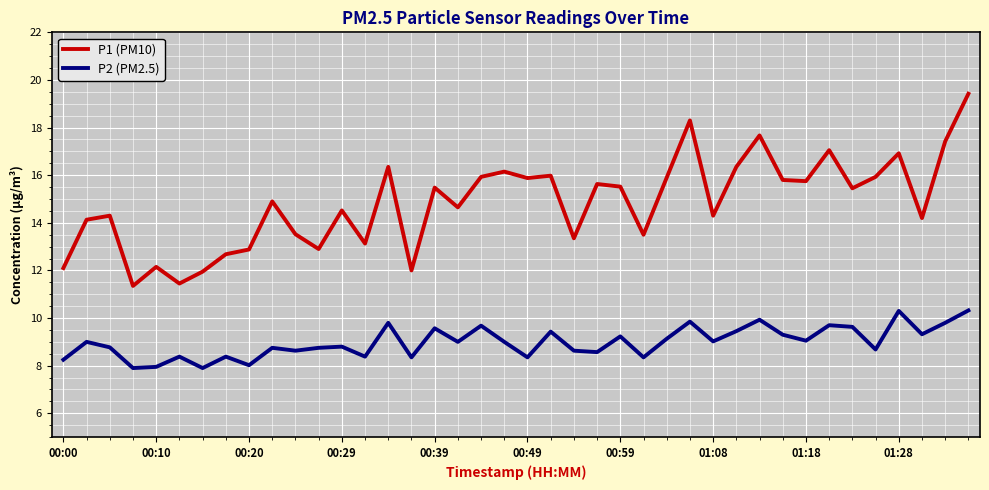

Which series has the largest total across all categories?

P1 (PM10)